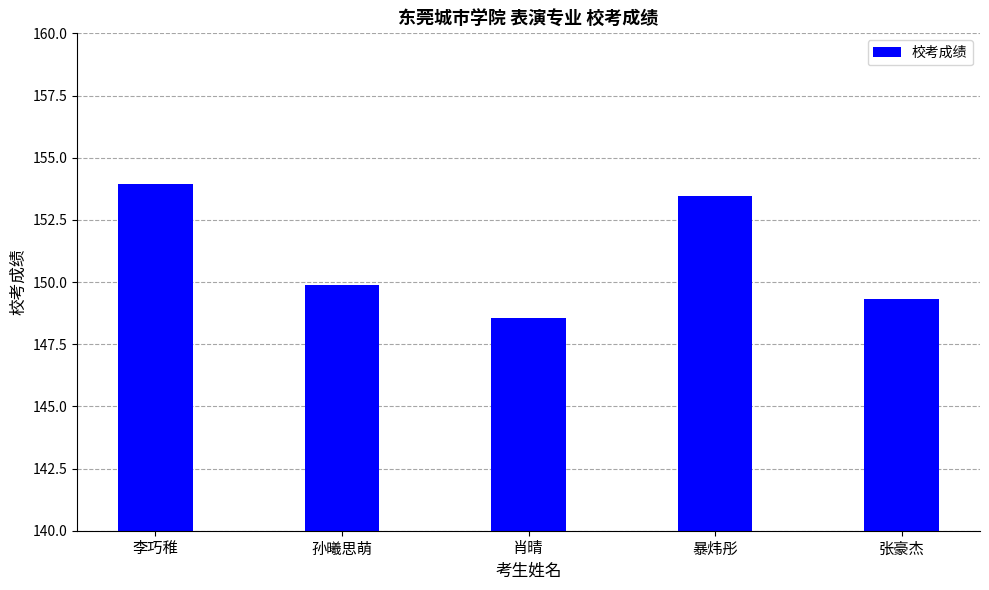

How many distinct data groups are displayed?

1